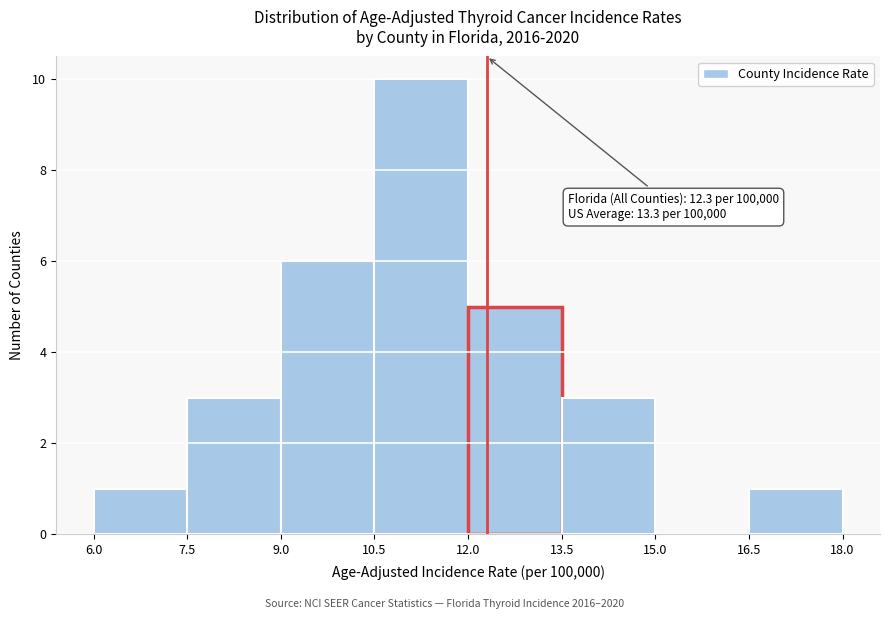

Which range on the x-axis has the tallest bar?

10.5 to 12.0